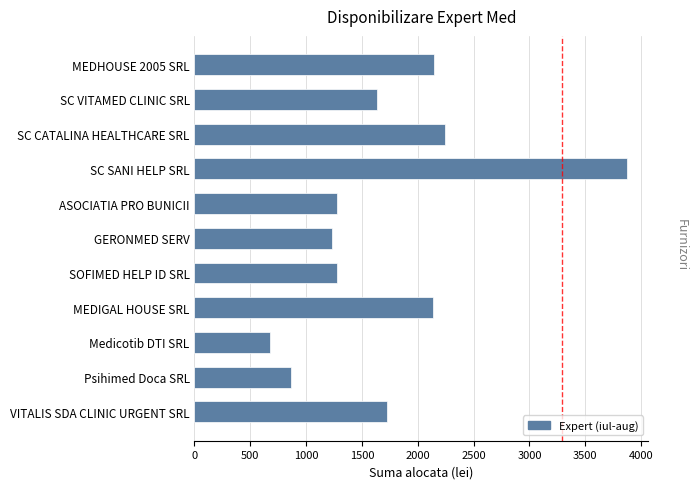

Where is the data nearest to the value 2273?

SC CATALINA HEALTHCARE SRL